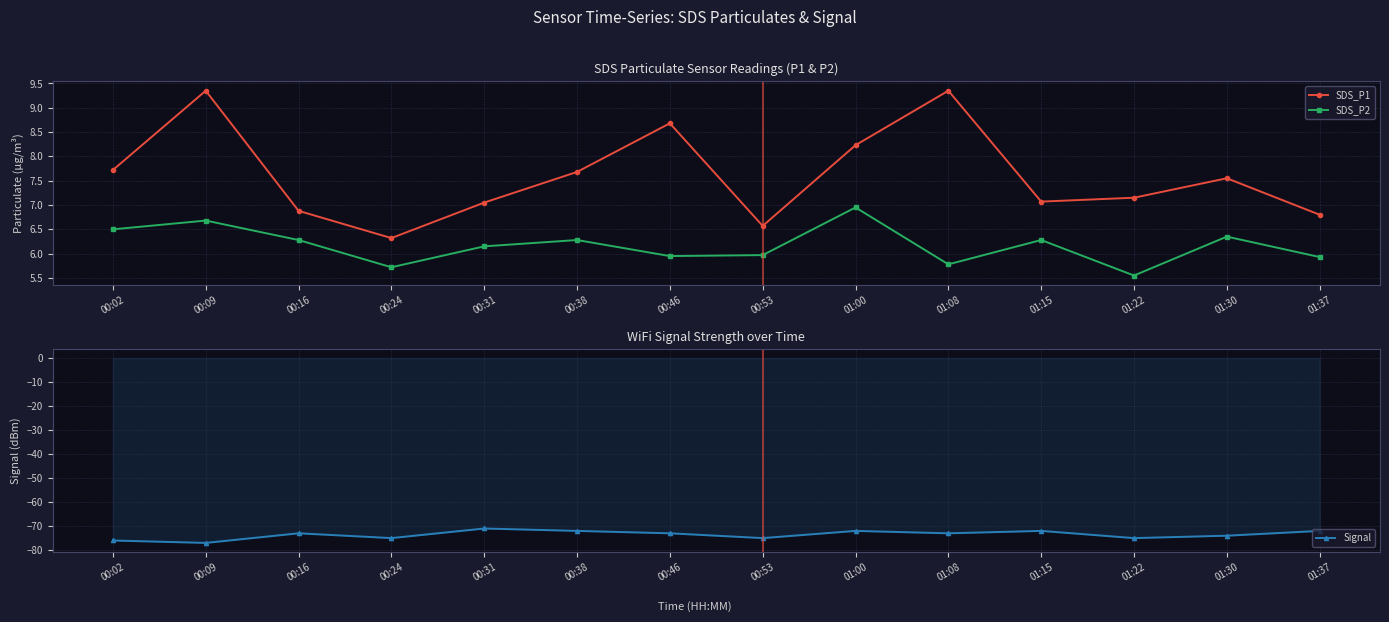

Which series has the largest total across all categories?

SDS_P1